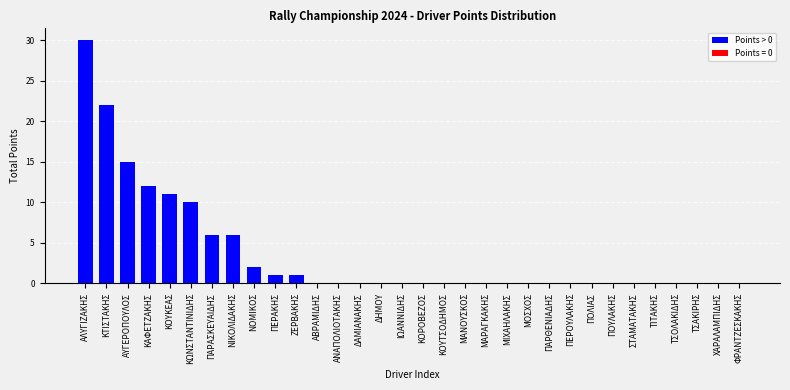

What is the change in value from ΚΑΦΕΤΖΑΚΗΣ to ΝΙΚΟΛΙΔΑΚΗΣ?

-6